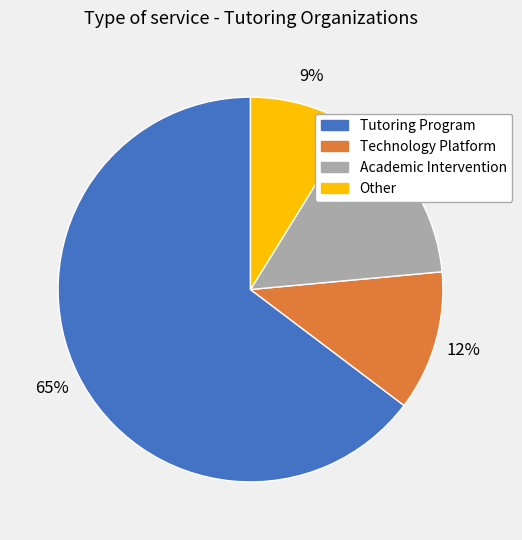

What percentage is the Other slice, to the nearest percent?

9%